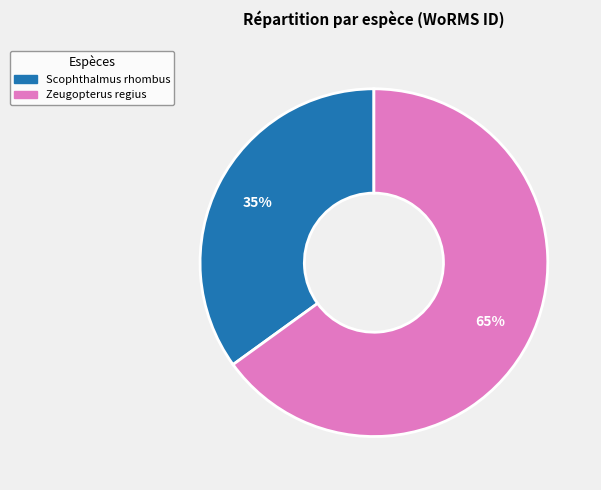

Is there any slice that represents more than half of the pie?

Yes